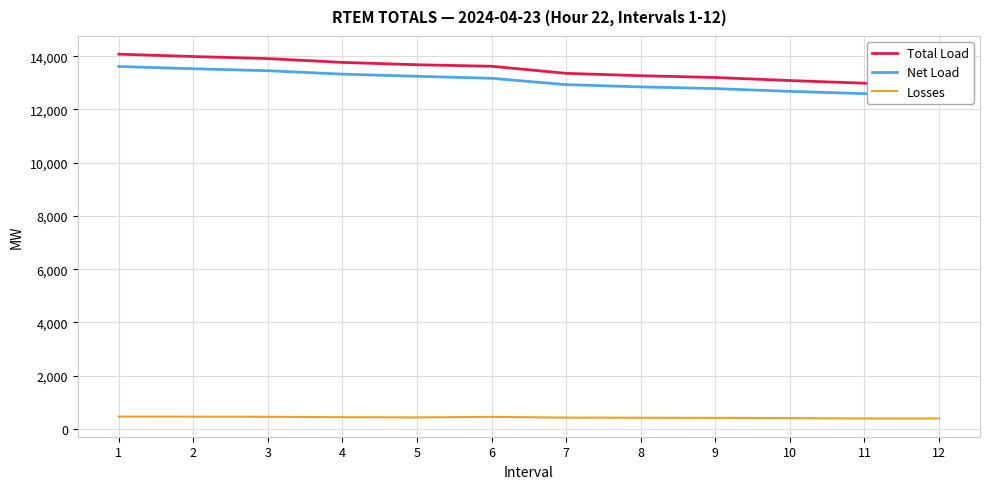

True or false: Net Load and Losses intersect in this chart.

False